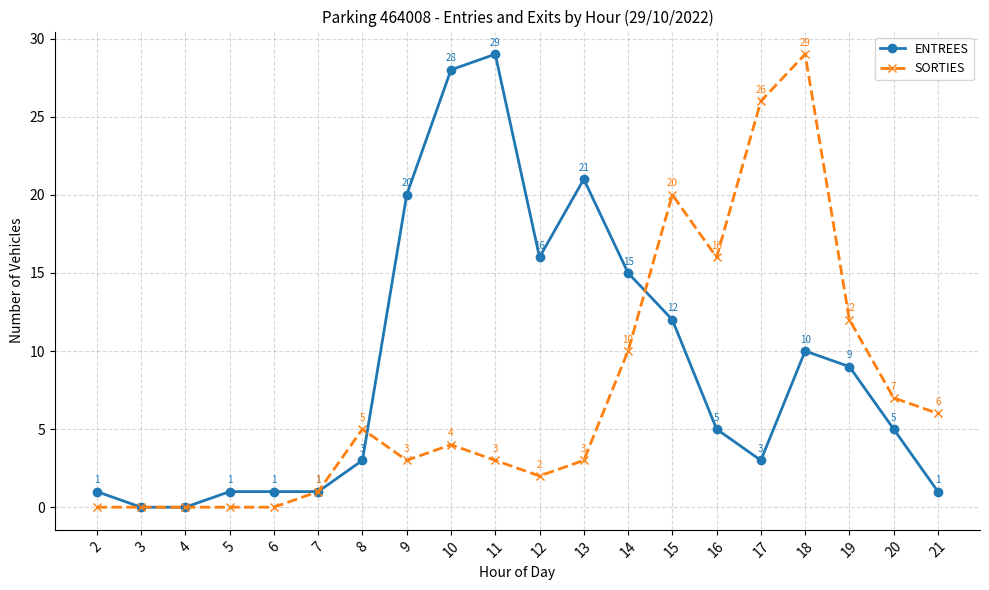

List the series in order of their overall mean, highest first.

ENTREES, SORTIES